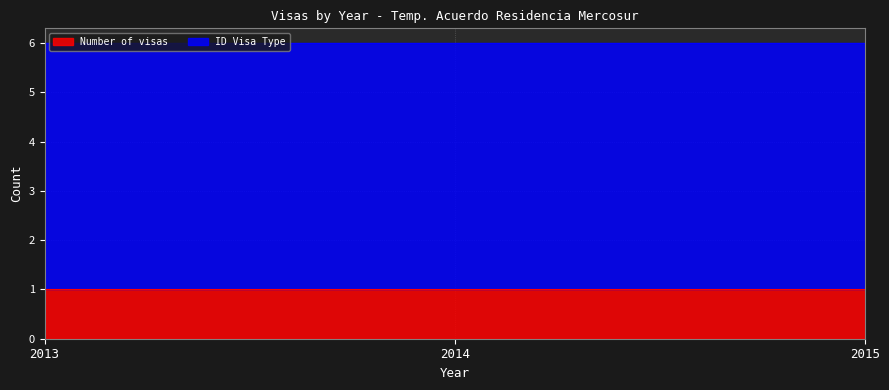

What is the average value of the Number of visas series?

1